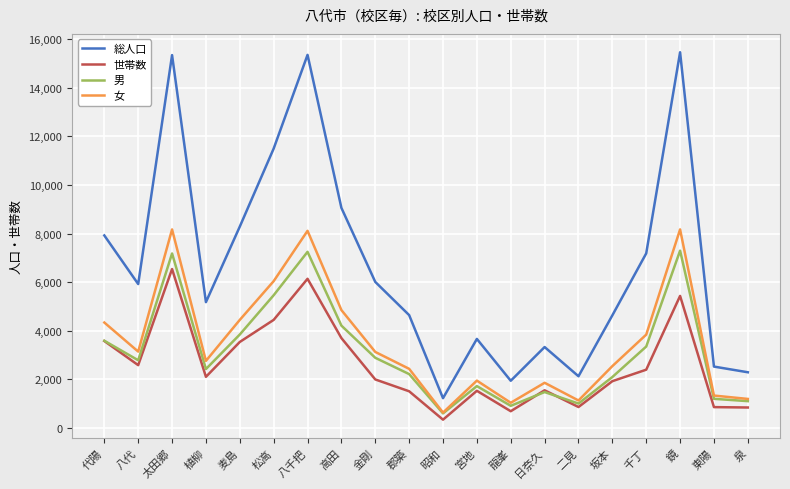

True or false: 女 and 総人口 intersect in this chart.

False